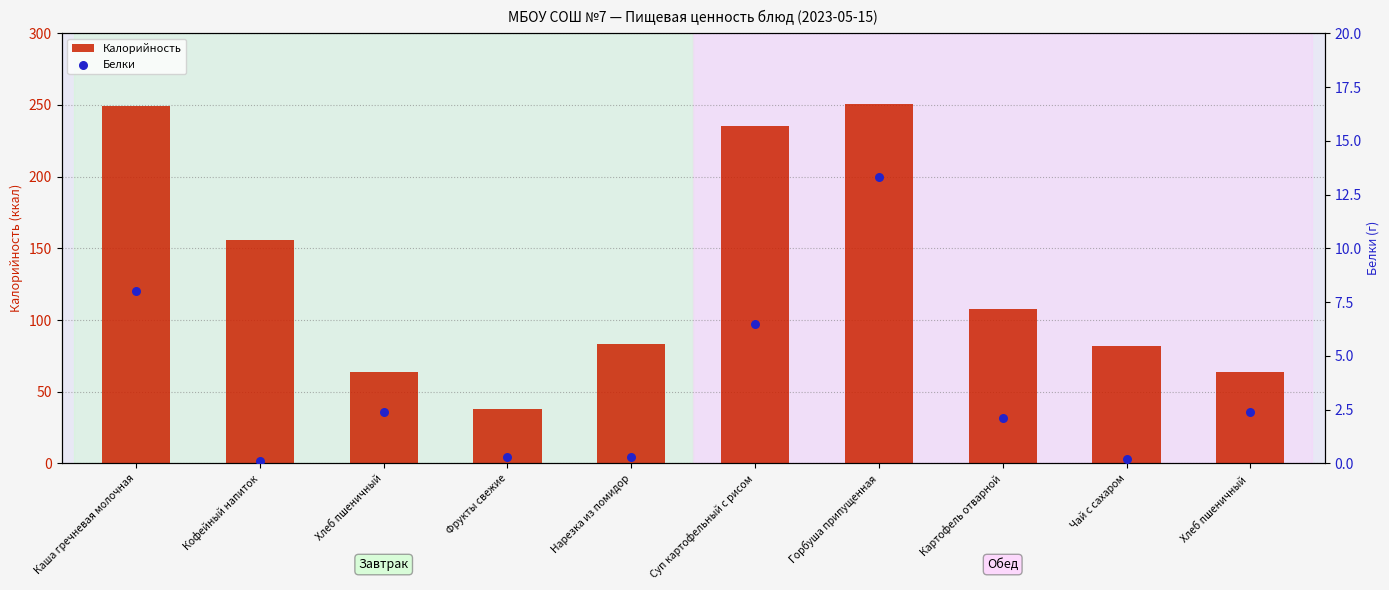

At which category is the sum across all series the highest?

Горбуша припущенная